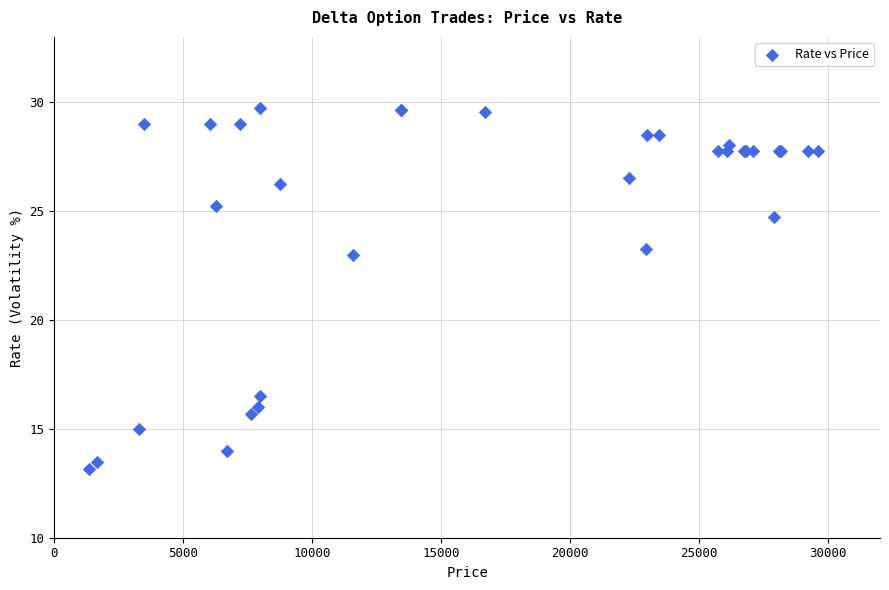

What Y value in the scatter plot is closest to 21?

23.0